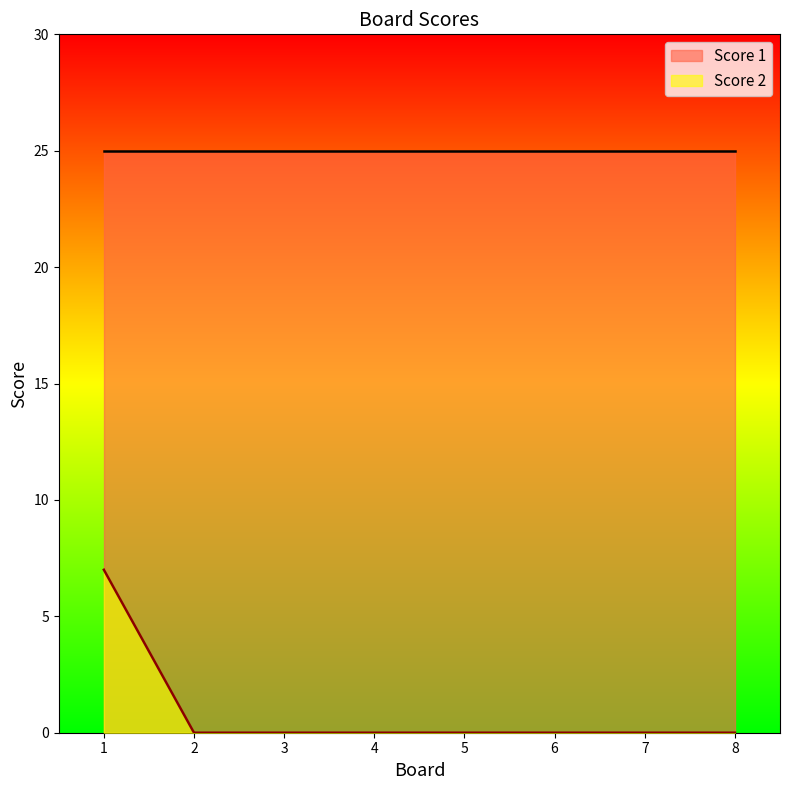

How many series are shown in this chart?

2